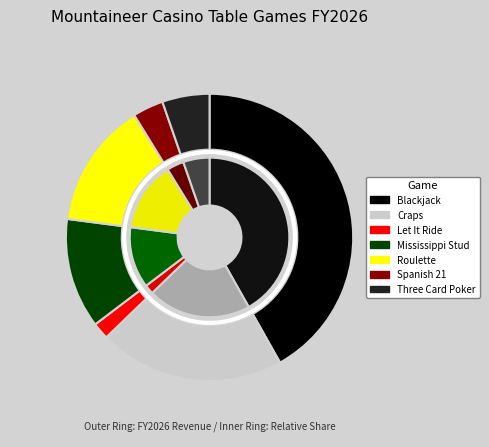

Is it true that Roulette is 21% of the pie?

False